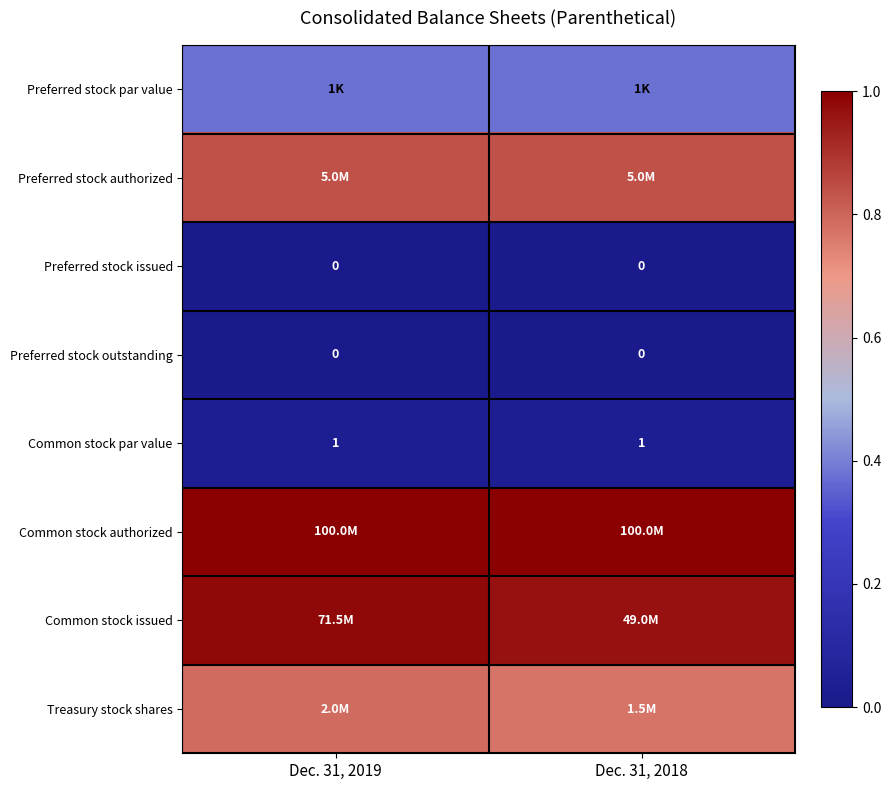

Which category has the lowest value in the Common stock issued series?

Dec. 31, 2018